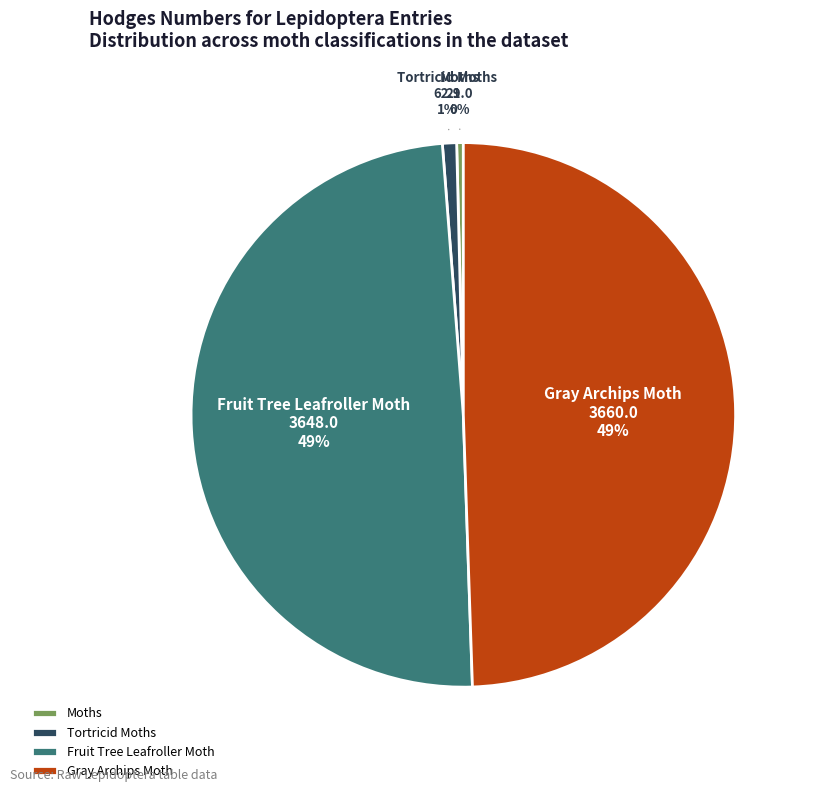

Combined, do Fruit Tree Leafroller Moth and Gray Archips Moth account for over 50%?

Yes